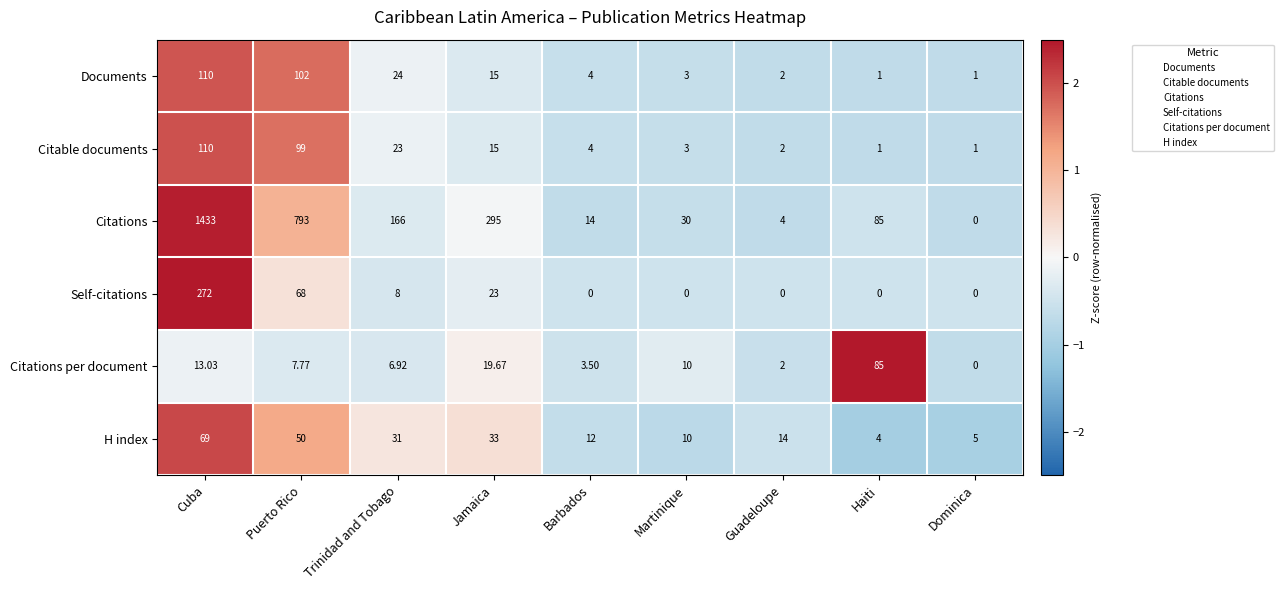

Is the value of Citations per document at Cuba greater than the value of H index at Guadeloupe?

No